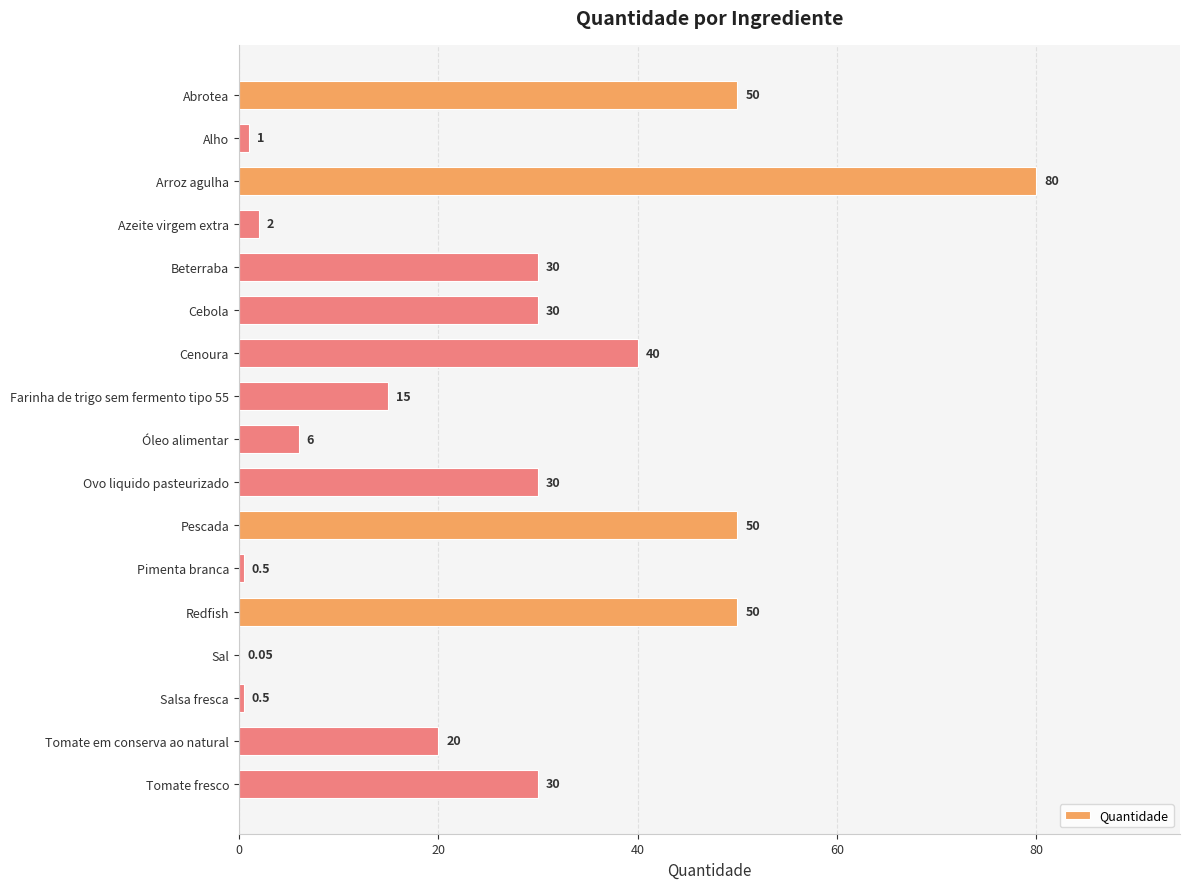

Between Tomate em conserva ao natural and Beterraba, which is larger?

Beterraba